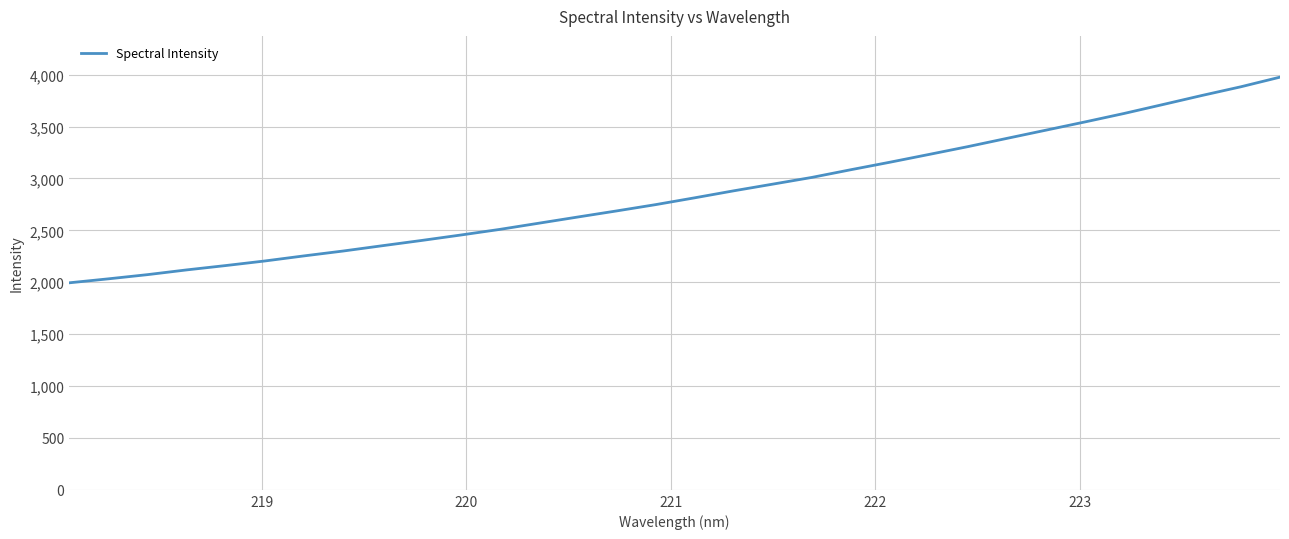

Reading right to left, what are all the values shown in this chart?

3975.5	3883.1	3799.1	3711.9	3625.4	3544.1	3464.8	3385.7	3306.2	3230.6	3155.8	3083.7	3009.4	2944.8	2880.4	2813.0	2747.3	2686.6	2627.6	2567.8	2508.1	2453.9	2401.6	2351.3	2300.3	2253.5	2204.6	2160.5	2118.6	2073.0	2032.7	1994.4